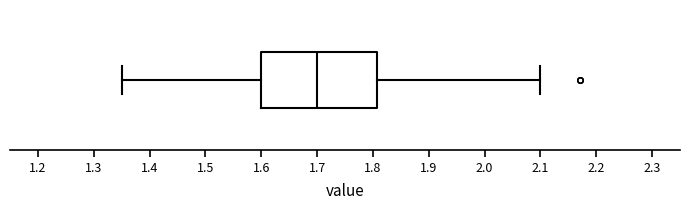

Transcribe this box plot: give where the median line is, the range the box spans, and where the two whiskers end, as read against the x-axis. The values are not printed on the chart, so give them approximately, as read against the axis.

median 1.70, box 1.60 to 1.81, whiskers 1.35 to 2.10